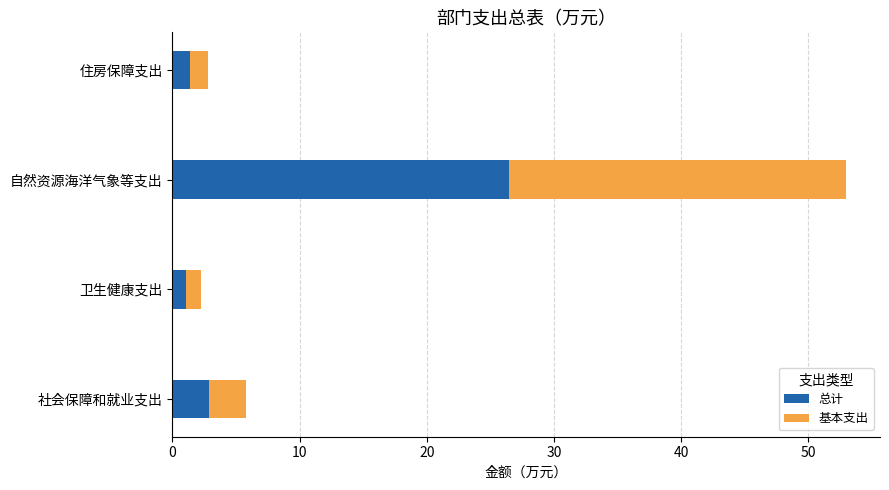

True or false: 总计 has a value of 35.4 at 自然资源海洋气象等支出.

False